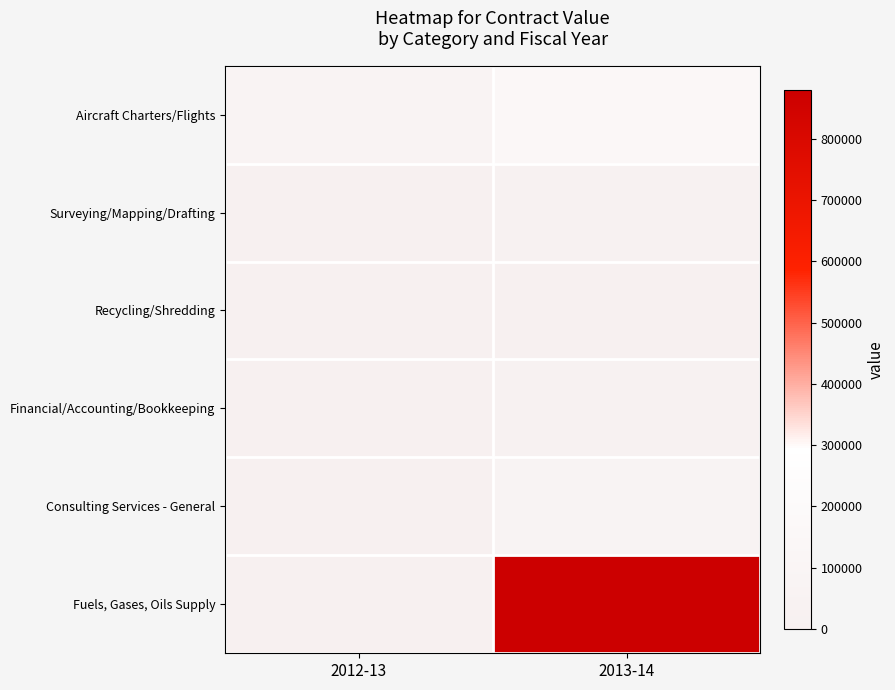

At which category is the sum across all series the highest?

2013-14